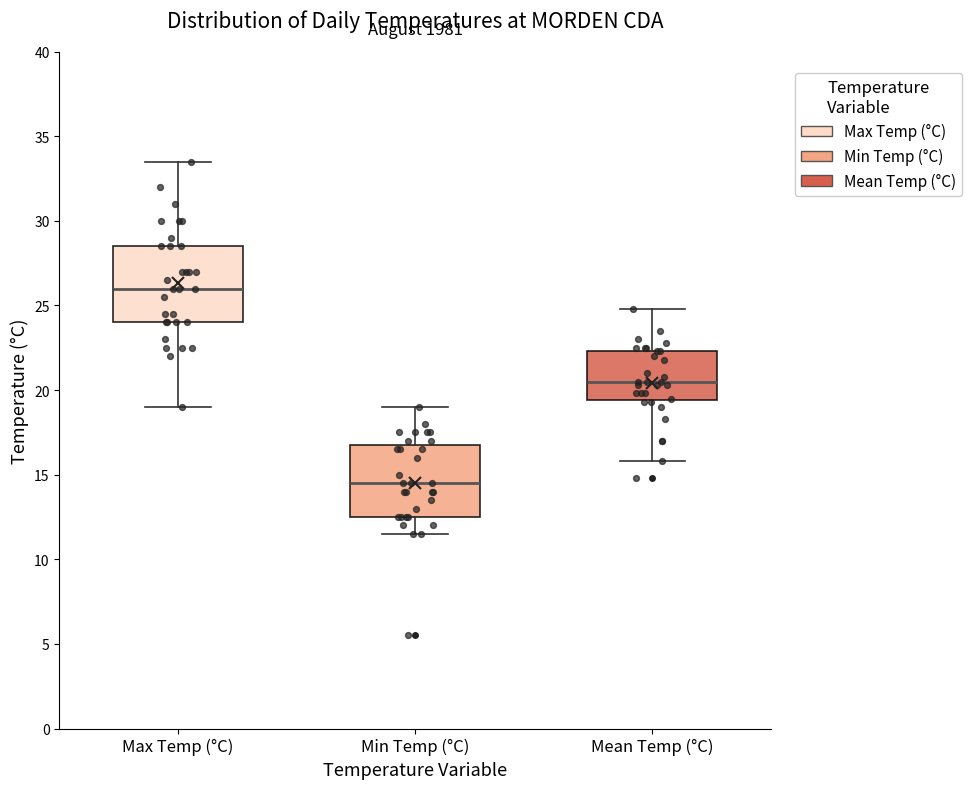

Reading left to right, read every box against the y-axis: the position of its median line, the range the box covers, and the ends of its whiskers. The values are not printed on the chart, so give them approximately, as read against the axis.

Max Temp (°C): median 26.0, box 24.0 to 28.5, whiskers 19.0 to 33.5
Min Temp (°C): median 14.5, box 12.5 to 17.0, whiskers 11.5 to 19.0
Mean Temp (°C): median 20.5, box 19.5 to 22.5, whiskers 16.0 to 25.0